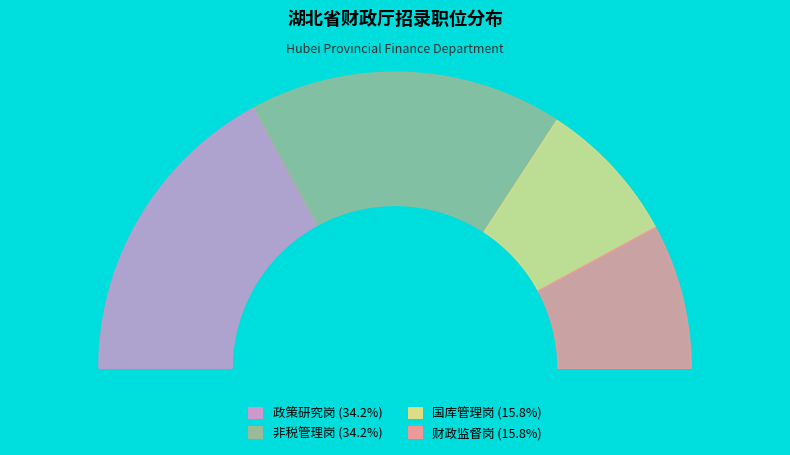

To the nearest percent, what portion does 非税管理岗 represent?

34%